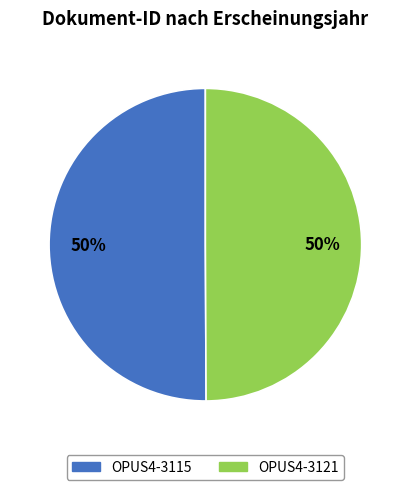

To the nearest percent, what portion does OPUS4-3121 represent?

50%